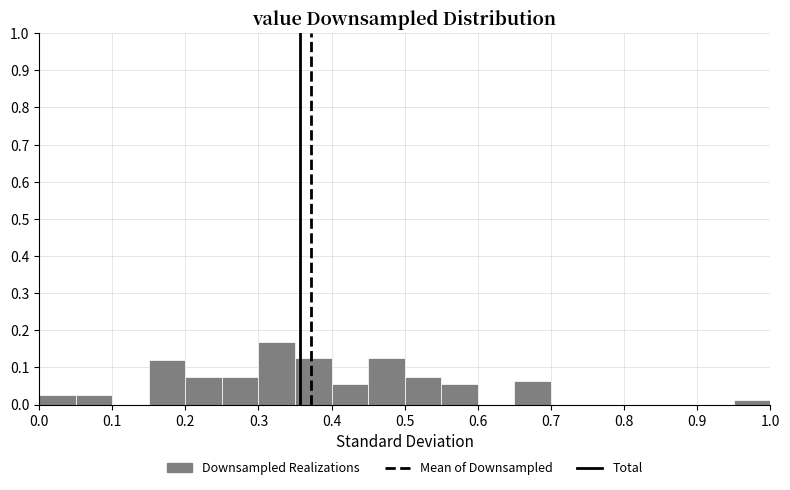

Reading left to right, transcribe this chart: for each bar, give the range it covers on the x-axis and its height. The values are not printed on the chart, so give them approximately, as read against the axis.

0.00 to 0.05: 0.03
0.05 to 0.10: 0.03
0.10 to 0.15: 0
0.15 to 0.20: 0.12
0.20 to 0.25: 0.08
0.25 to 0.30: 0.08
0.30 to 0.35: 0.17
0.35 to 0.40: 0.13
0.40 to 0.45: 0.06
0.45 to 0.50: 0.13
0.50 to 0.55: 0.08
0.55 to 0.60: 0.06
0.60 to 0.65: 0
0.65 to 0.70: 0.06
0.70 to 0.75: 0
0.75 to 0.80: 0
0.80 to 0.85: 0
0.85 to 0.90: 0
0.90 to 0.95: 0
0.95 to 1.00: 0.01